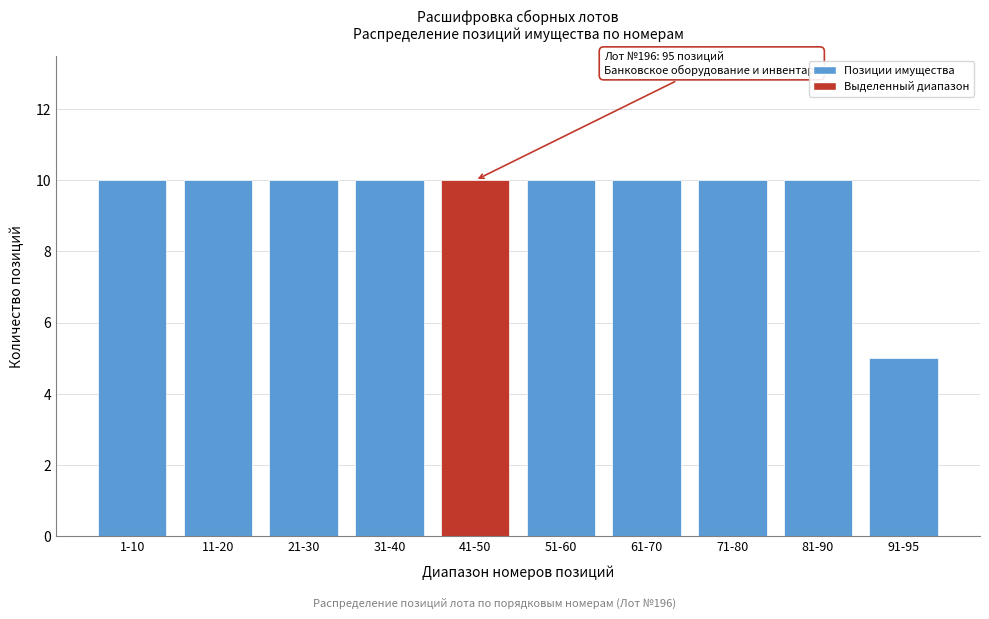

Reading right to left, transcribe all the data shown in this chart.

5	10	10	10	10	10	10	10	10	10